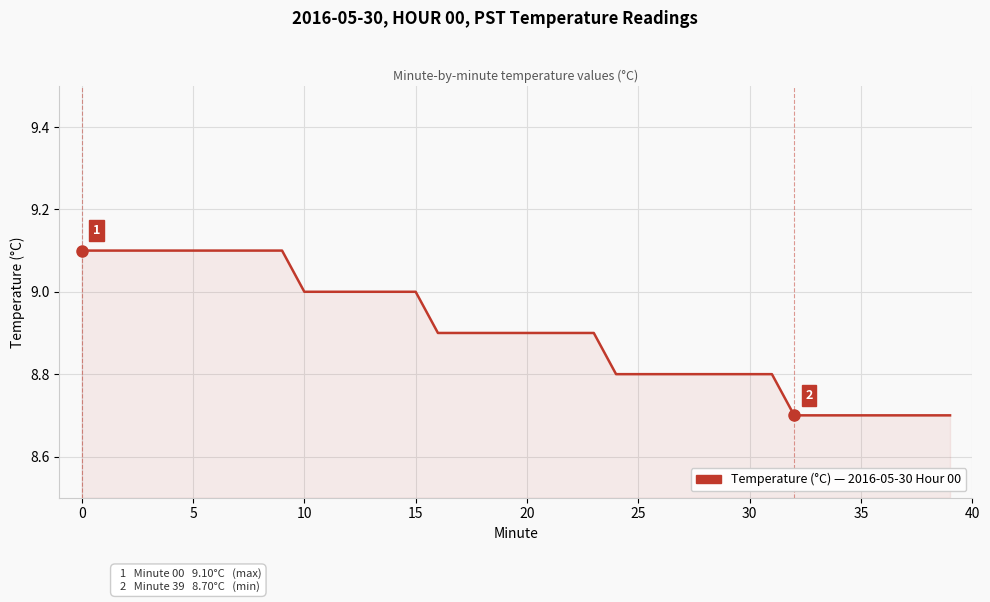

Does the chart display data point markers on the line(s)?

No